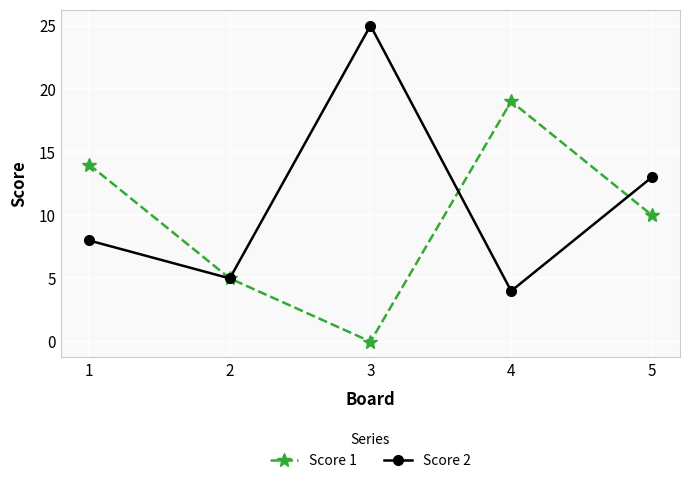

What is the value of the Score 2 point at the 5th from the left?

13